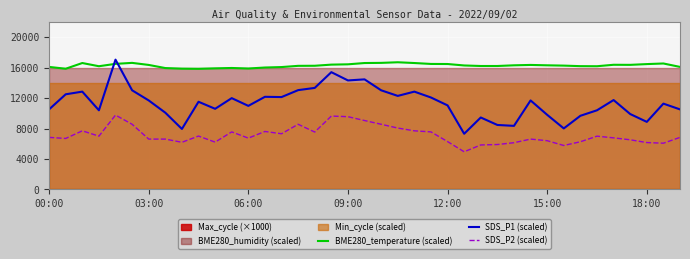

Which series has the largest total across all categories?

BME280_temperature (scaled)